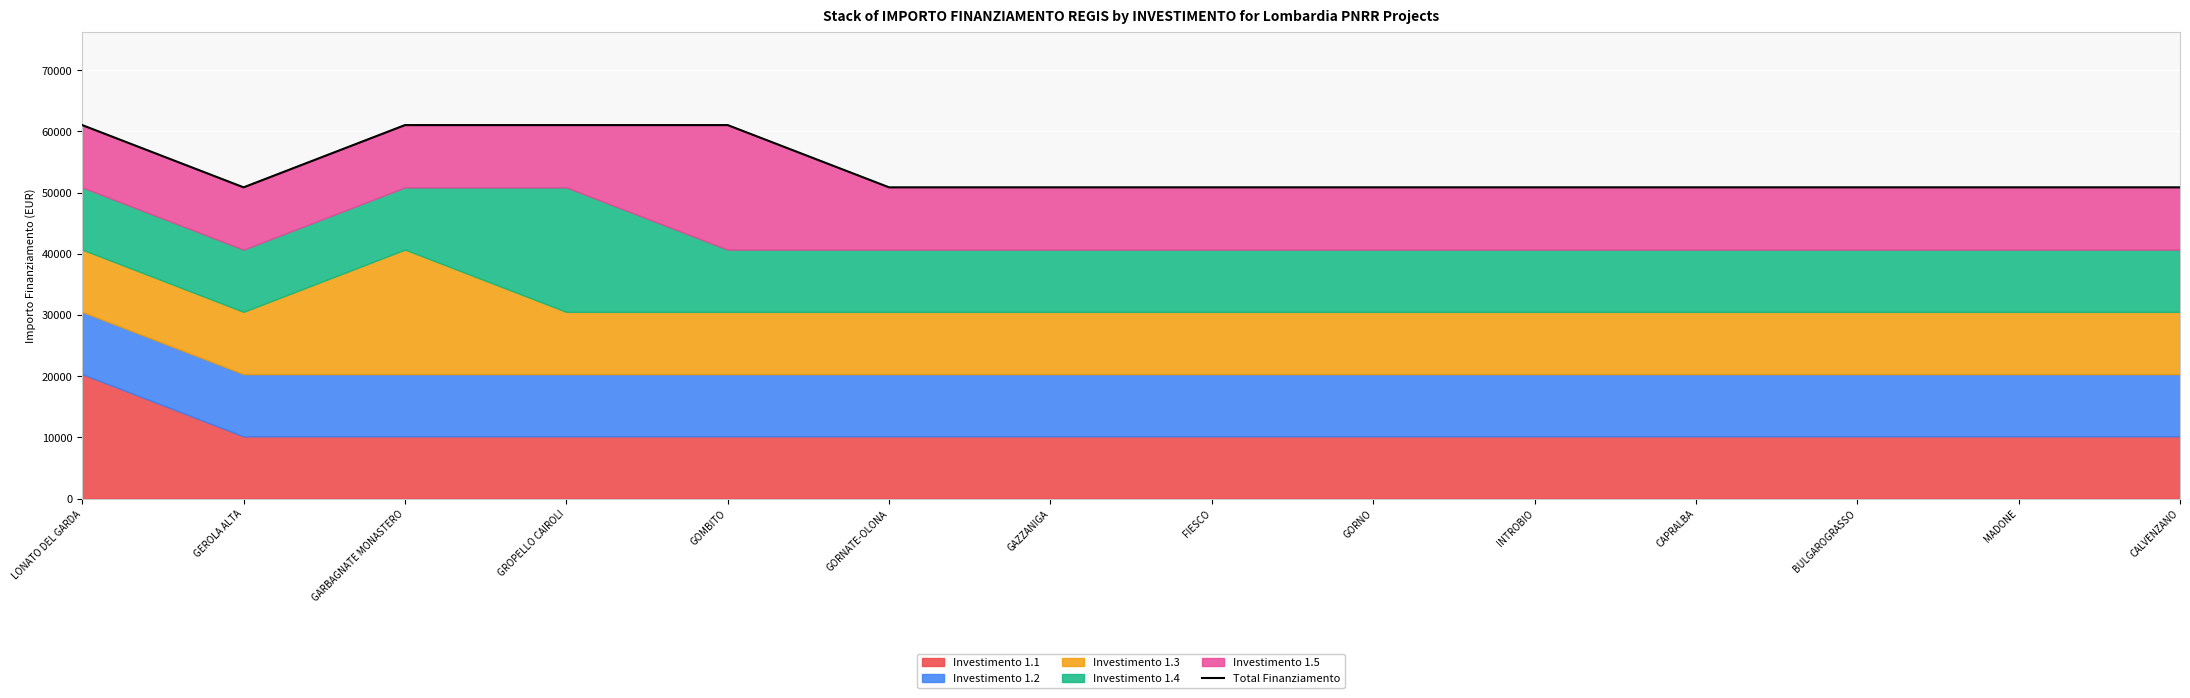

At which category does the data reach its first local valley?

GEROLA ALTA